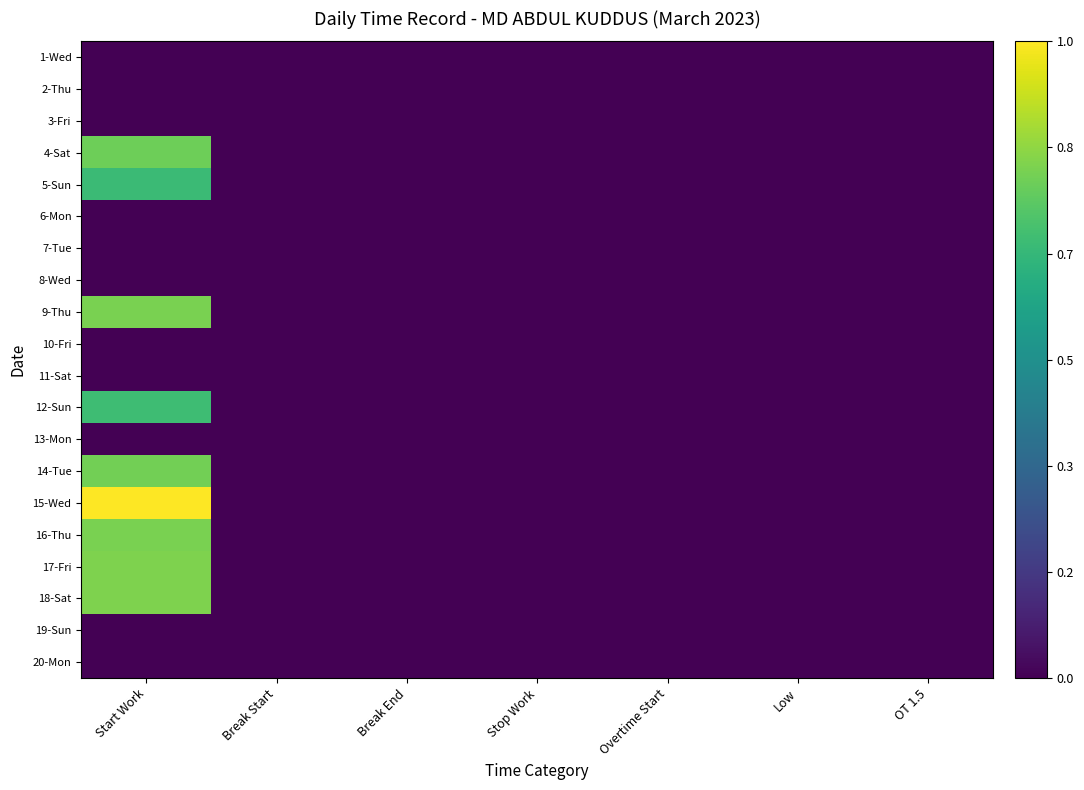

Reading right to left, extract all data points from this chart.

1-Wed: OT 1.5=0.0	Low=0.0	Overtime Start=0.0	Stop Work=0.0	Break End=0.0	Break Start=0.0	Start Work=0.0
2-Thu: OT 1.5=0.0	Low=0.0	Overtime Start=0.0	Stop Work=0.0	Break End=0.0	Break Start=0.0	Start Work=0.0
3-Fri: OT 1.5=0.0	Low=0.0	Overtime Start=0.0	Stop Work=0.0	Break End=0.0	Break Start=0.0	Start Work=0.0
4-Sat: OT 1.5=0.0	Low=0.0	Overtime Start=0.0	Stop Work=0.0	Break End=0.0	Break Start=0.0	Start Work=0.8
5-Sun: OT 1.5=0.0	Low=0.0	Overtime Start=0.0	Stop Work=0.0	Break End=0.0	Break Start=0.0	Start Work=0.7
6-Mon: OT 1.5=0.0	Low=0.0	Overtime Start=0.0	Stop Work=0.0	Break End=0.0	Break Start=0.0	Start Work=0.0
7-Tue: OT 1.5=0.0	Low=0.0	Overtime Start=0.0	Stop Work=0.0	Break End=0.0	Break Start=0.0	Start Work=0.0
8-Wed: OT 1.5=0.0	Low=0.0	Overtime Start=0.0	Stop Work=0.0	Break End=0.0	Break Start=0.0	Start Work=0.0
9-Thu: OT 1.5=0.0	Low=0.0	Overtime Start=0.0	Stop Work=0.0	Break End=0.0	Break Start=0.0	Start Work=0.8
10-Fri: OT 1.5=0.0	Low=0.0	Overtime Start=0.0	Stop Work=0.0	Break End=0.0	Break Start=0.0	Start Work=0.0
11-Sat: OT 1.5=0.0	Low=0.0	Overtime Start=0.0	Stop Work=0.0	Break End=0.0	Break Start=0.0	Start Work=0.0
12-Sun: OT 1.5=0.0	Low=0.0	Overtime Start=0.0	Stop Work=0.0	Break End=0.0	Break Start=0.0	Start Work=0.7
13-Mon: OT 1.5=0.0	Low=0.0	Overtime Start=0.0	Stop Work=0.0	Break End=0.0	Break Start=0.0	Start Work=0.0
14-Tue: OT 1.5=0.0	Low=0.0	Overtime Start=0.0	Stop Work=0.0	Break End=0.0	Break Start=0.0	Start Work=0.8
15-Wed: OT 1.5=0.0	Low=0.0	Overtime Start=0.0	Stop Work=0.0	Break End=0.0	Break Start=0.0	Start Work=1.0
16-Thu: OT 1.5=0.0	Low=0.0	Overtime Start=0.0	Stop Work=0.0	Break End=0.0	Break Start=0.0	Start Work=0.8
17-Fri: OT 1.5=0.0	Low=0.0	Overtime Start=0.0	Stop Work=0.0	Break End=0.0	Break Start=0.0	Start Work=0.8
18-Sat: OT 1.5=0.0	Low=0.0	Overtime Start=0.0	Stop Work=0.0	Break End=0.0	Break Start=0.0	Start Work=0.8
19-Sun: OT 1.5=0.0	Low=0.0	Overtime Start=0.0	Stop Work=0.0	Break End=0.0	Break Start=0.0	Start Work=0.0
20-Mon: OT 1.5=0.0	Low=0.0	Overtime Start=0.0	Stop Work=0.0	Break End=0.0	Break Start=0.0	Start Work=0.0